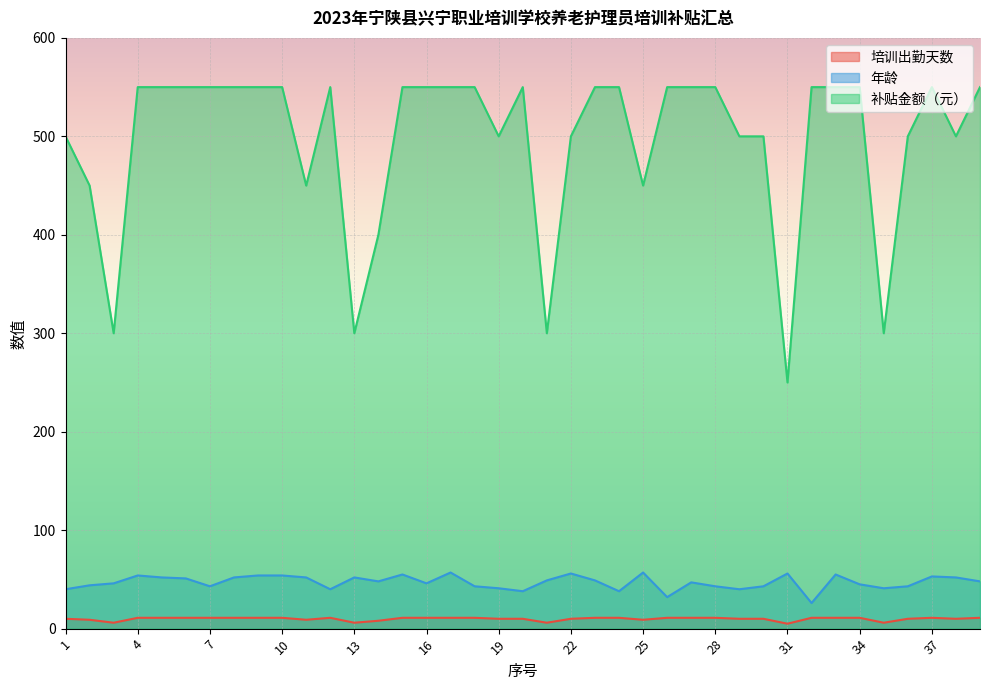

Count the number of categories in the chart.

39